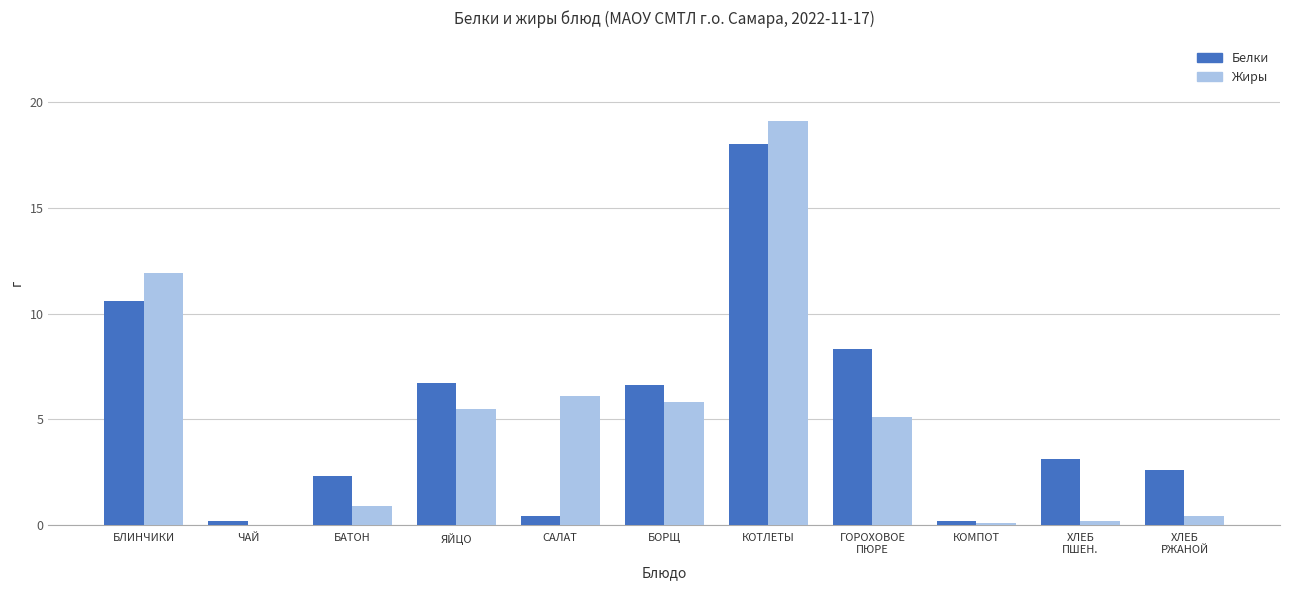

True or false: Белки has a value of 1.5 at ЯЙЦО.

False